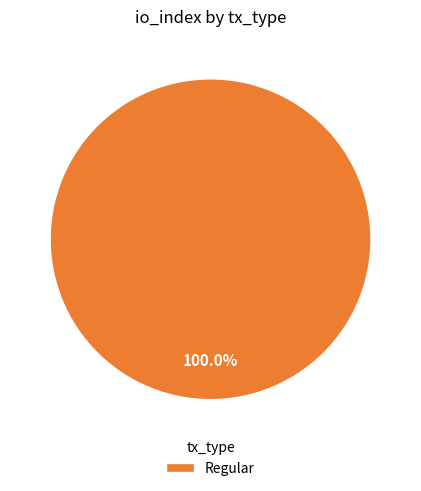

What percentage is the Regular slice, to the nearest percent?

100%